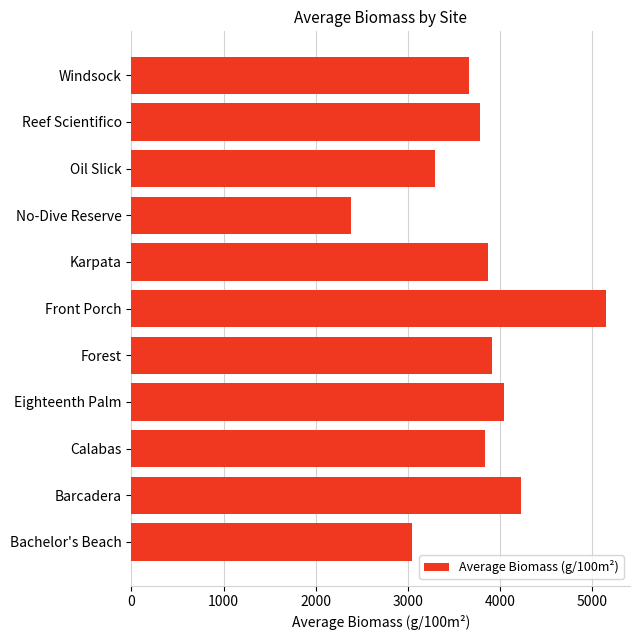

What is the approximate value at Forest?

3916.0